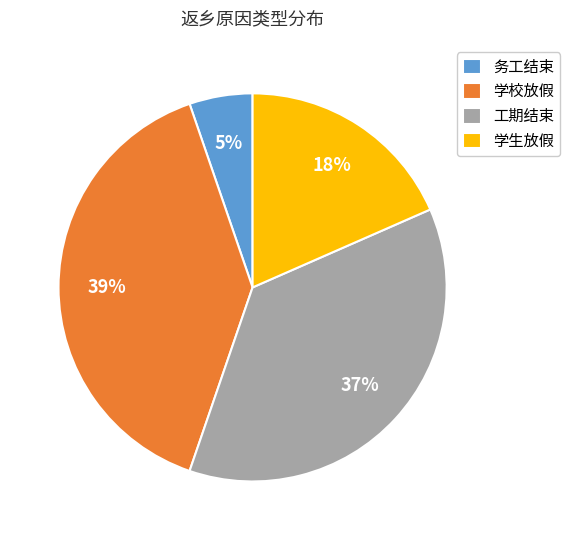

Between 务工结束 and 工期结束, which is larger?

工期结束